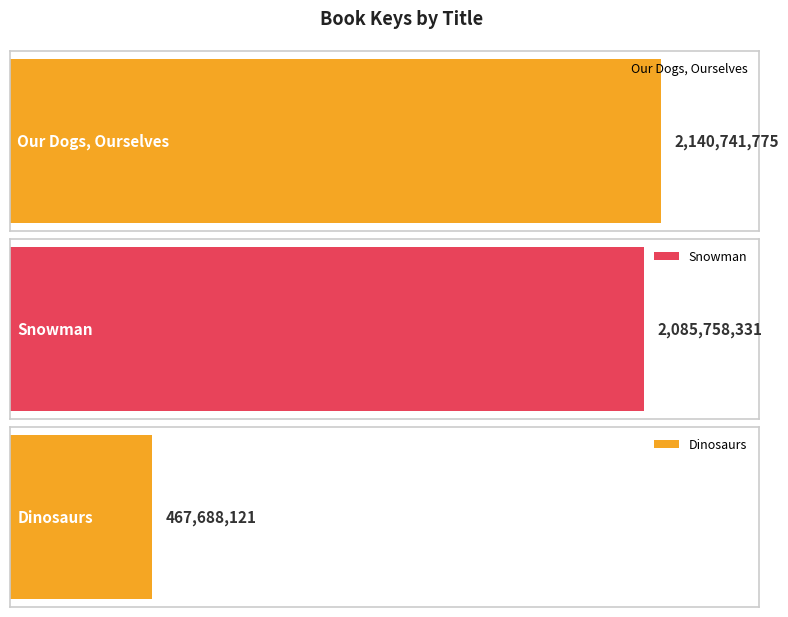

Are the bars horizontal?

Yes